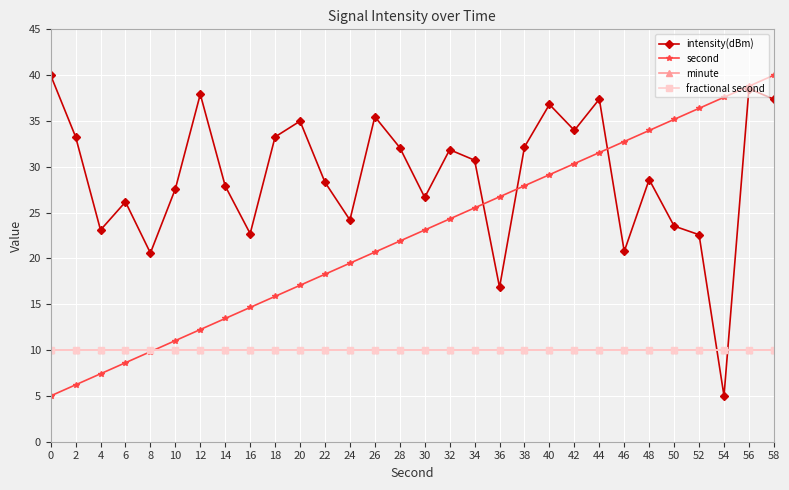

Reading right to left, what are all the values shown in this chart?

intensity(dBm): 58=37.4	56=38.5	54=5.0	52=22.6	50=23.5	48=28.6	46=20.8	44=37.4	42=34.0	40=36.8	38=32.2	36=16.8	34=30.7	32=31.9	30=26.7	28=32.1	26=35.5	24=24.2	22=28.3	20=35.0	18=33.3	16=22.7	14=27.9	12=37.9	10=27.6	8=20.6	6=26.2	4=23.1	2=33.3	0=40.0
second: 58=40.0	56=38.8	54=37.6	52=36.4	50=35.2	48=34.0	46=32.8	44=31.6	42=30.3	40=29.1	38=27.9	36=26.7	34=25.5	32=24.3	30=23.1	28=21.9	26=20.7	24=19.5	22=18.3	20=17.1	18=15.9	16=14.7	14=13.4	12=12.2	10=11.0	8=9.8	6=8.6	4=7.4	2=6.2	0=5.0
minute: 58=10.0	56=10.0	54=10.0	52=10.0	50=10.0	48=10.0	46=10.0	44=10.0	42=10.0	40=10.0	38=10.0	36=10.0	34=10.0	32=10.0	30=10.0	28=10.0	26=10.0	24=10.0	22=10.0	20=10.0	18=10.0	16=10.0	14=10.0	12=10.0	10=10.0	8=10.0	6=10.0	4=10.0	2=10.0	0=10.0
fractional second: 58=10.0	56=10.0	54=10.0	52=10.0	50=10.0	48=10.0	46=10.0	44=10.0	42=10.0	40=10.0	38=10.0	36=10.0	34=10.0	32=10.0	30=10.0	28=10.0	26=10.0	24=10.0	22=10.0	20=10.0	18=10.0	16=10.0	14=10.0	12=10.0	10=10.0	8=10.0	6=10.0	4=10.0	2=10.0	0=10.0